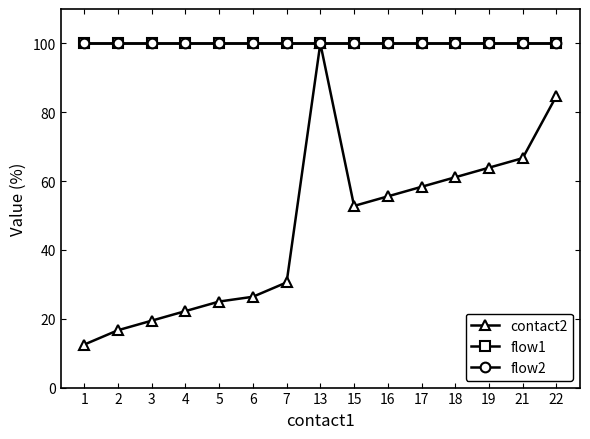

Does the chart have visible grid lines?

No